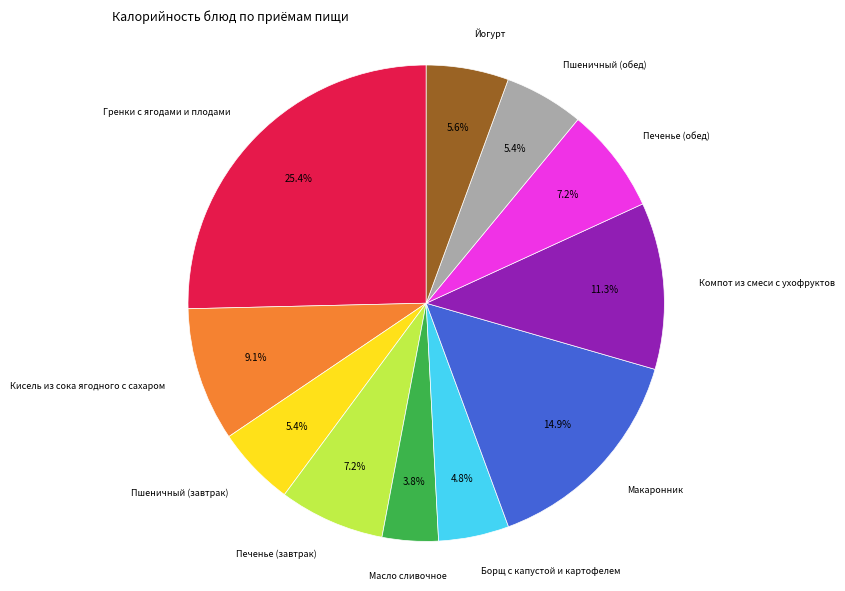

Count the number of slices in the pie.

11